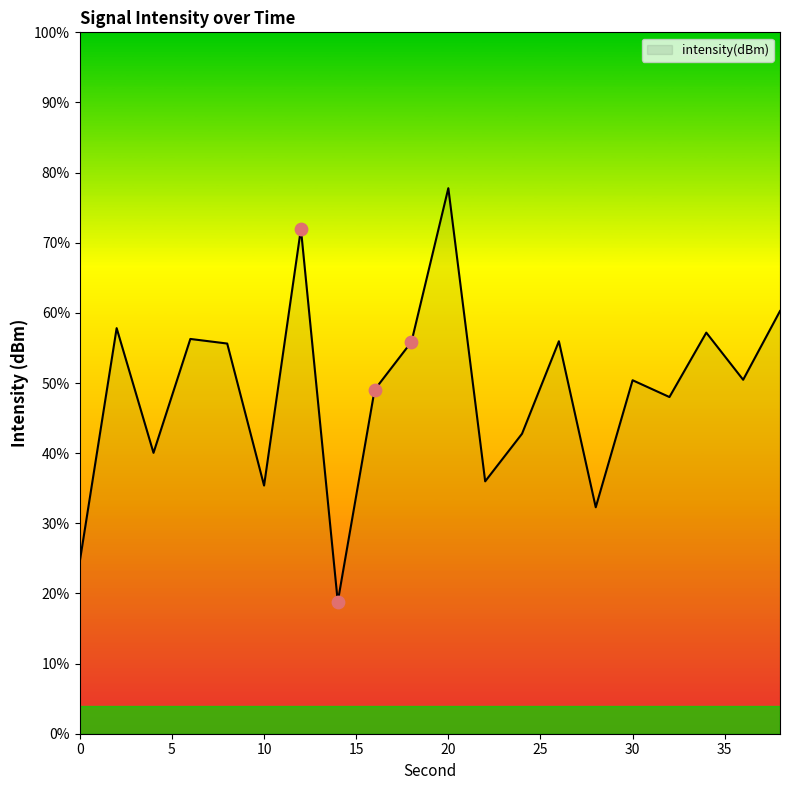

What is the difference between the maximum and minimum values?

59.0